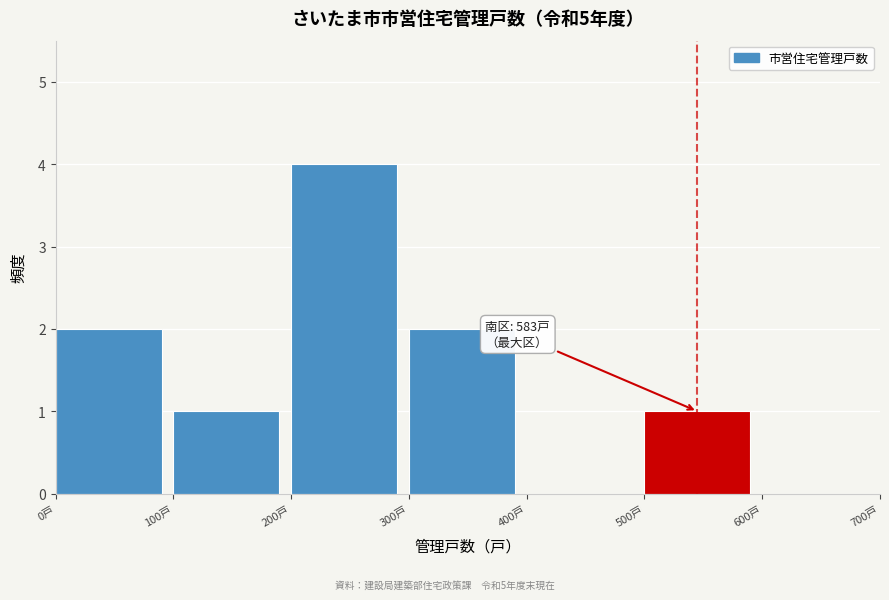

Which range on the x-axis has the tallest bar?

200 to 300